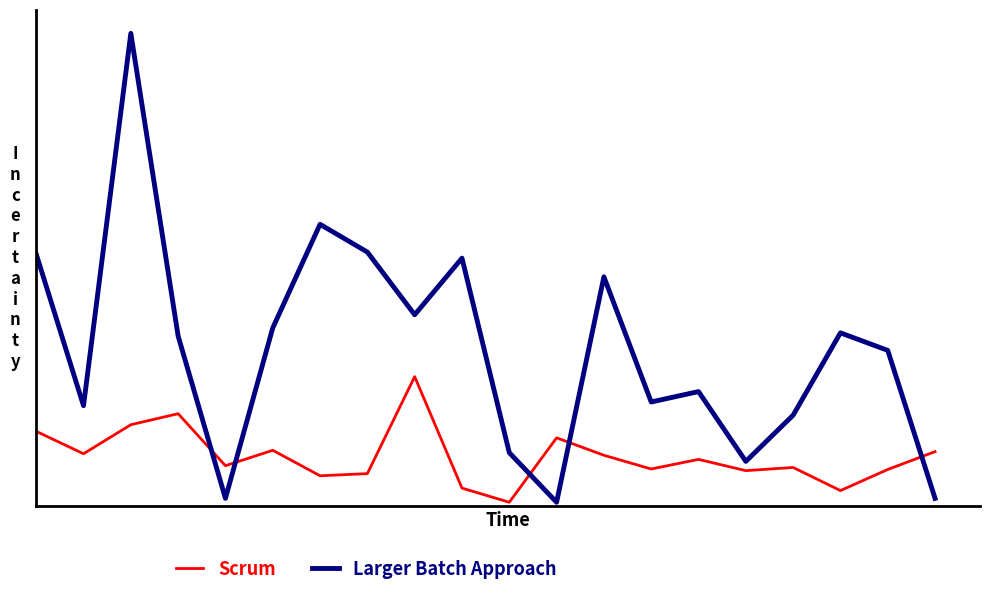

List the series in order of their overall mean, lowest first.

Scrum, Larger Batch Approach